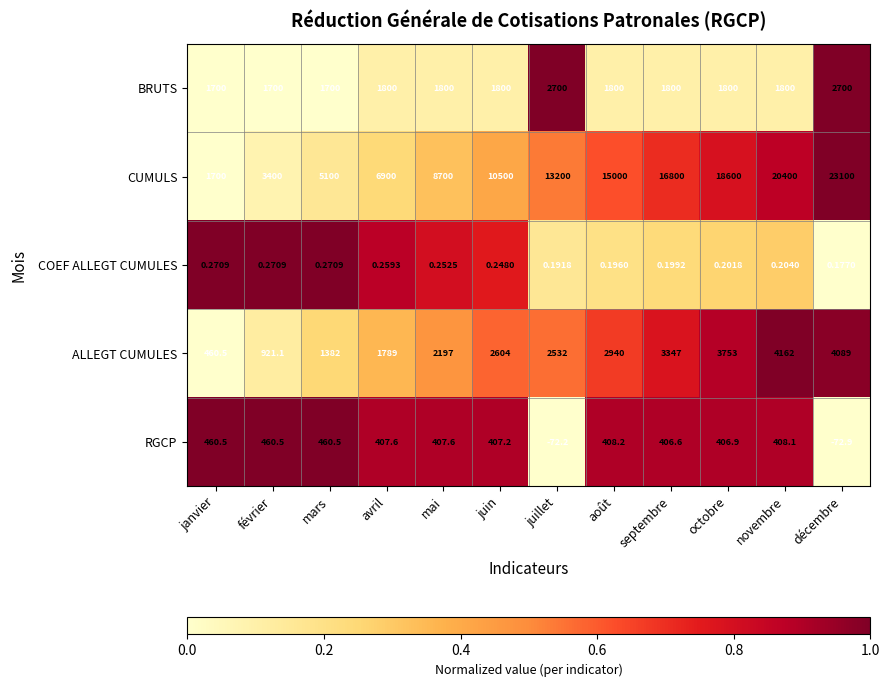

Which series changed the most between juillet and décembre?

CUMULS